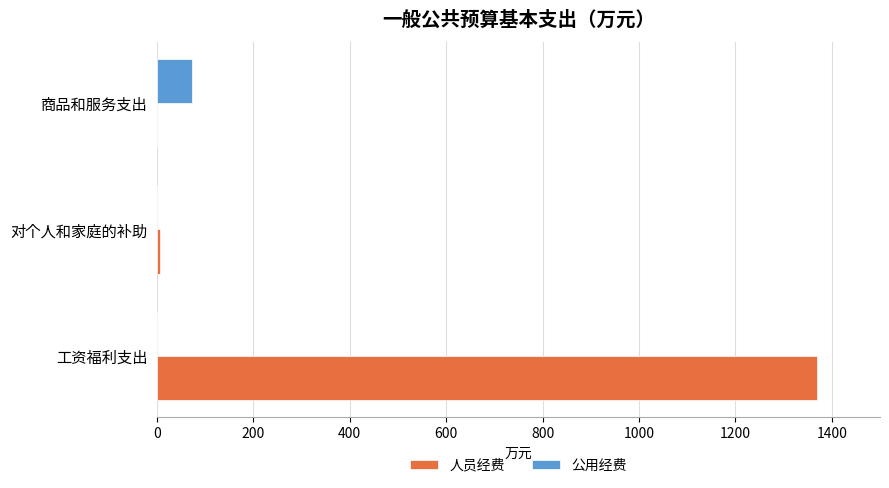

Between 工资福利支出 and 对个人和家庭的补助, which series saw the biggest shift?

人员经费